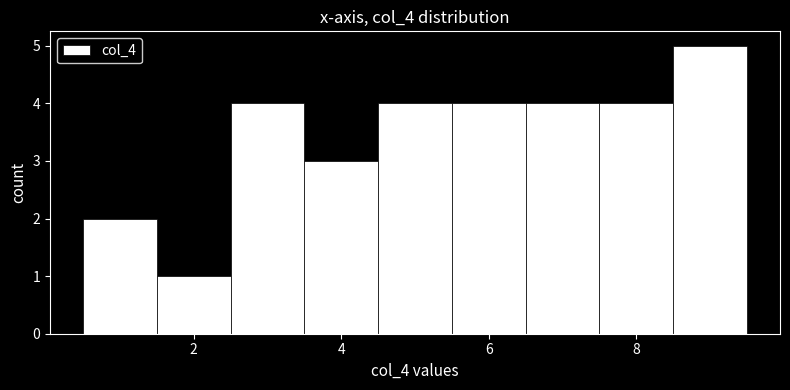

Reading left to right, list every bar in this chart as the range it spans on the x-axis followed by its height. Neither the bar edges nor the heights are printed on the chart, so give them approximately, as read against the axes.

0.5 to 1.5: 2
1.5 to 2.5: 1
2.5 to 3.5: 4
3.5 to 4.5: 3
4.5 to 5.5: 4
5.5 to 6.5: 4
6.5 to 7.5: 4
7.5 to 8.5: 4
8.5 to 9.5: 5